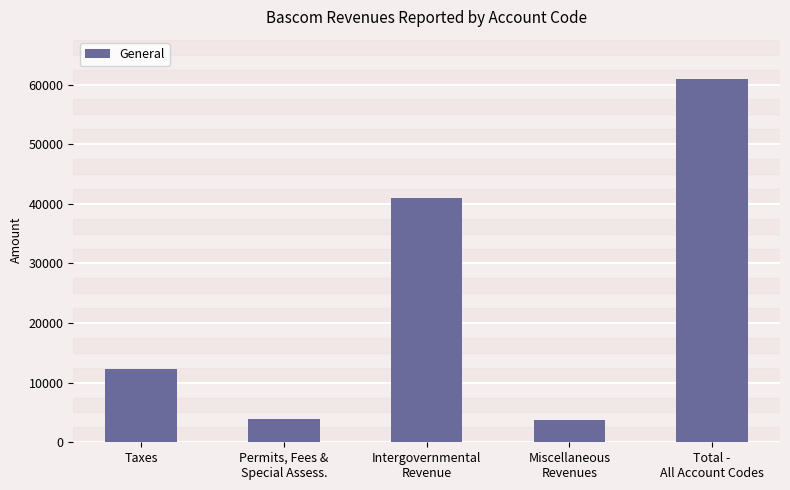

Rank the categories by value from lowest to highest.

Miscellaneous
Revenues, Permits, Fees &
Special Assess., Taxes, Intergovernmental
Revenue, Total -
All Account Codes